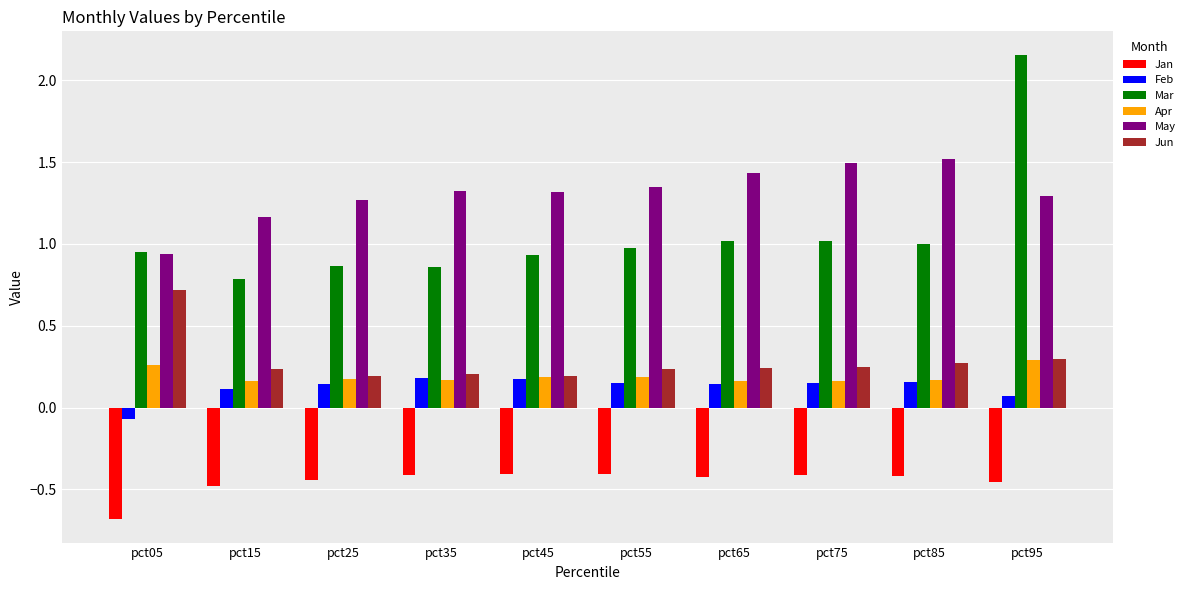

What is the total value across all series at pct65?

2.6